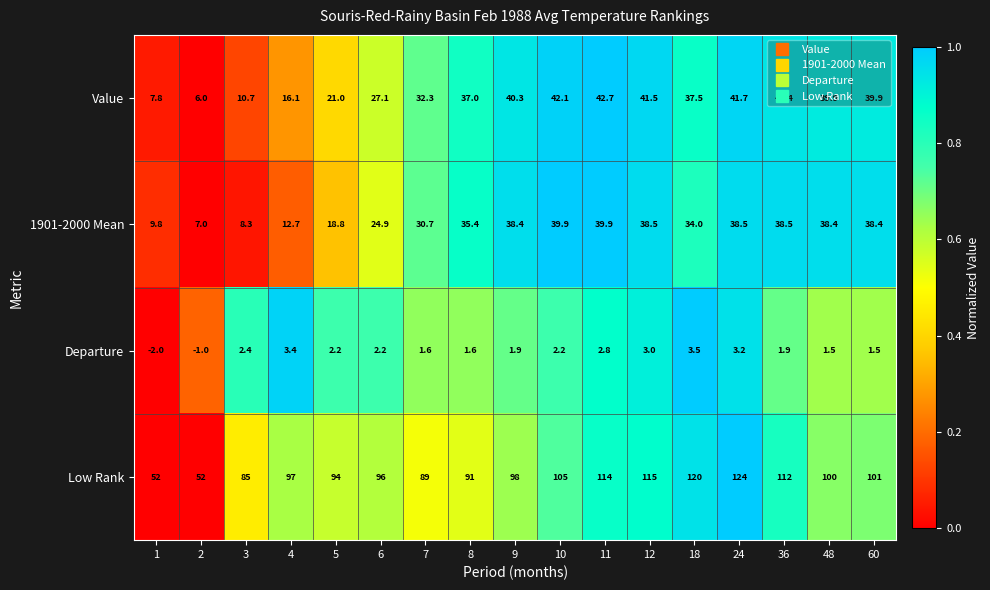

Which series has the largest total across all categories?

Low Rank